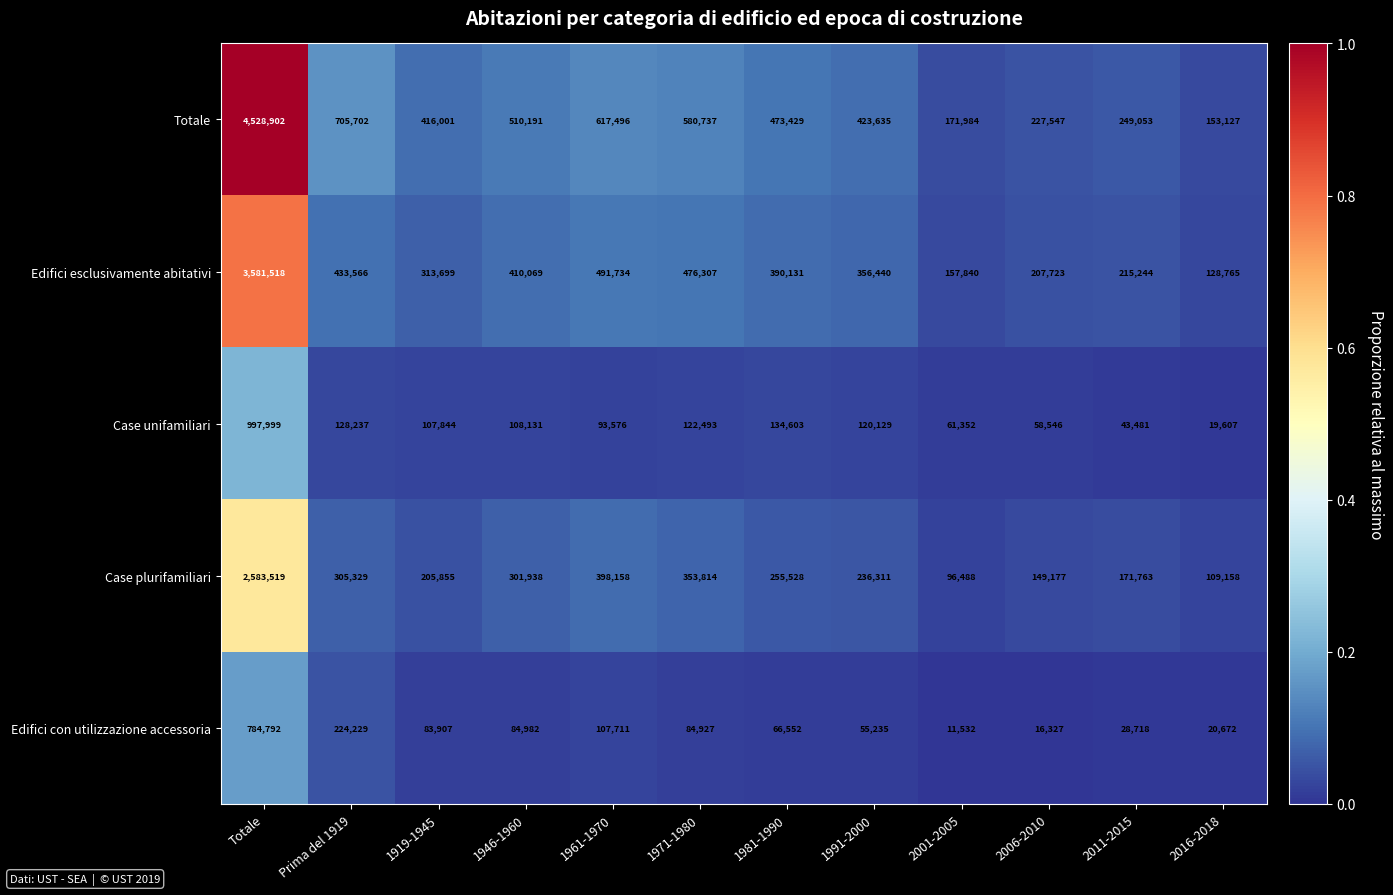

The Case unifamiliari series shows 43481 at 2011-2015. True or false?

True